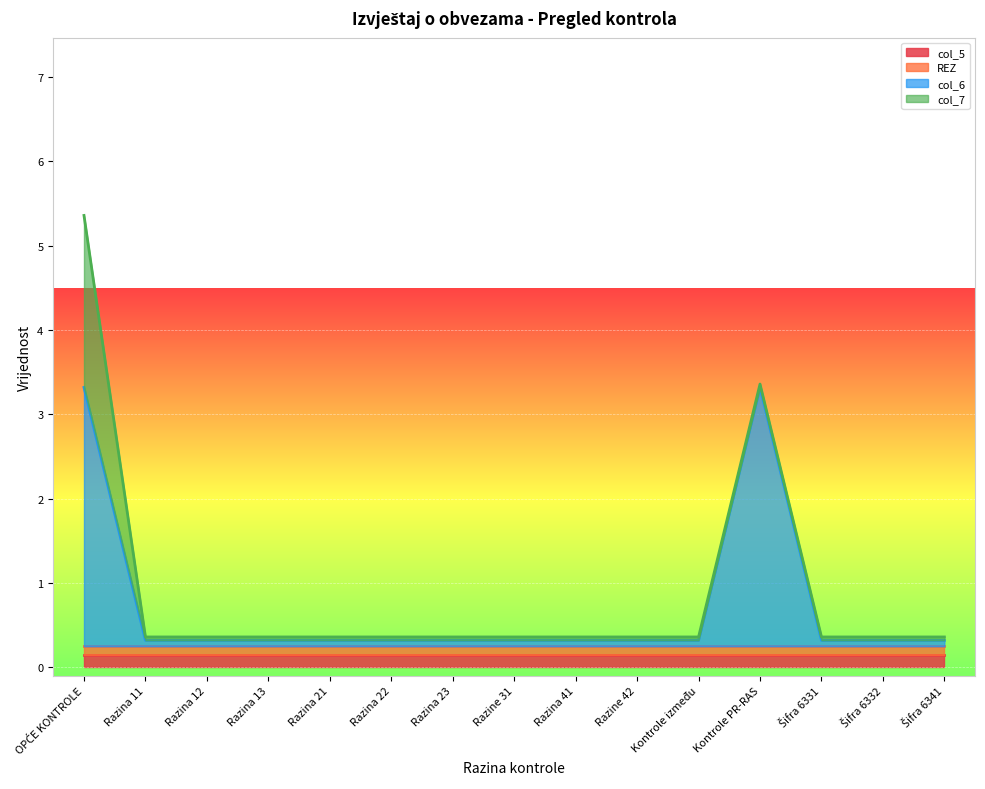

Rank the categories by col_5 value from highest to lowest.

OPĆE KONTROLE, Razina 11, Razina 12, Razina 13, Razina 21, Razina 22, Razina 23, Razine 31, Razina 41, Razine 42, Kontrole između, Kontrole PR-RAS, Šifra 6331, Šifra 6332, Šifra 6341